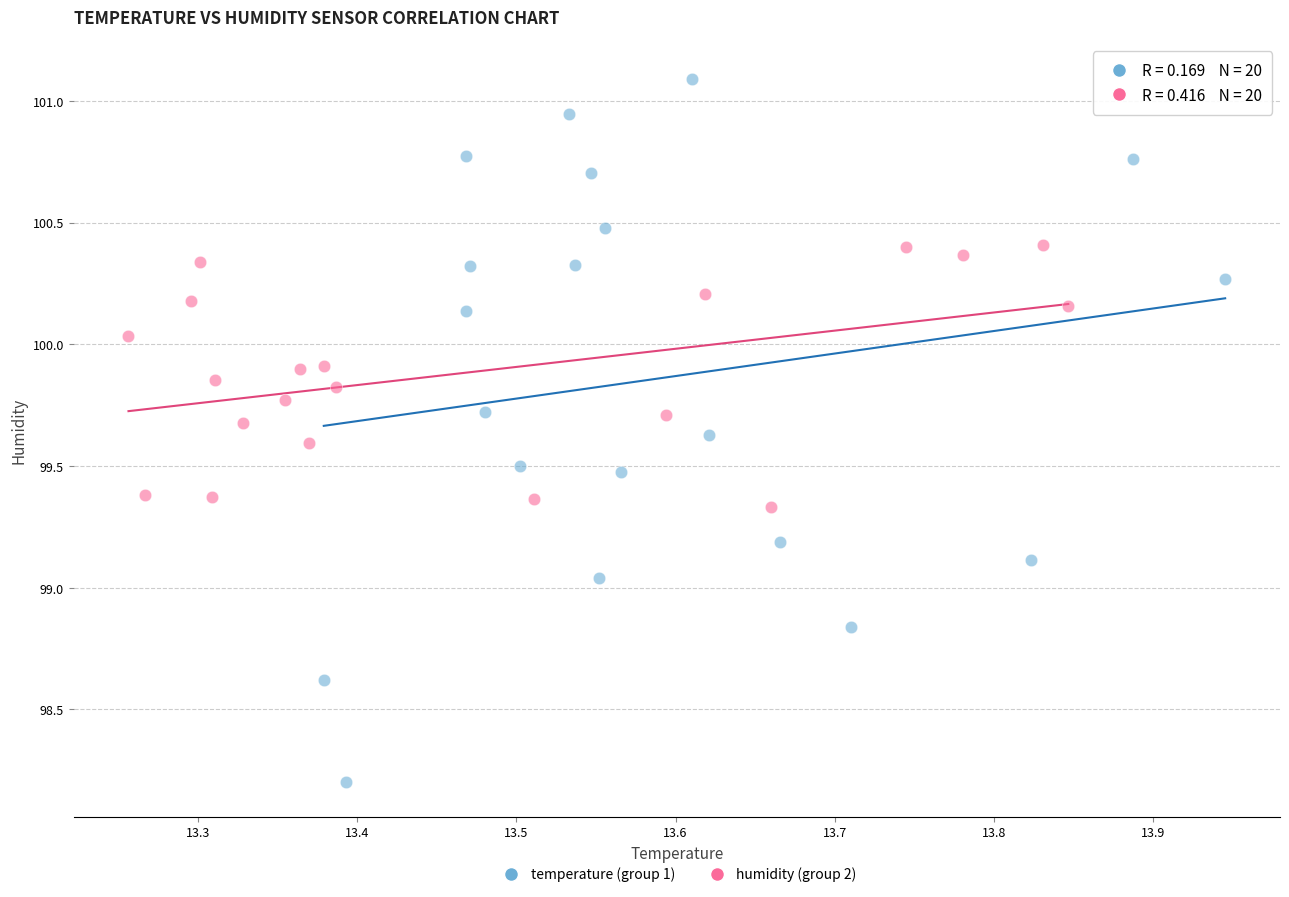

Which series has the widest spread of Y values?

temperature (group 1)